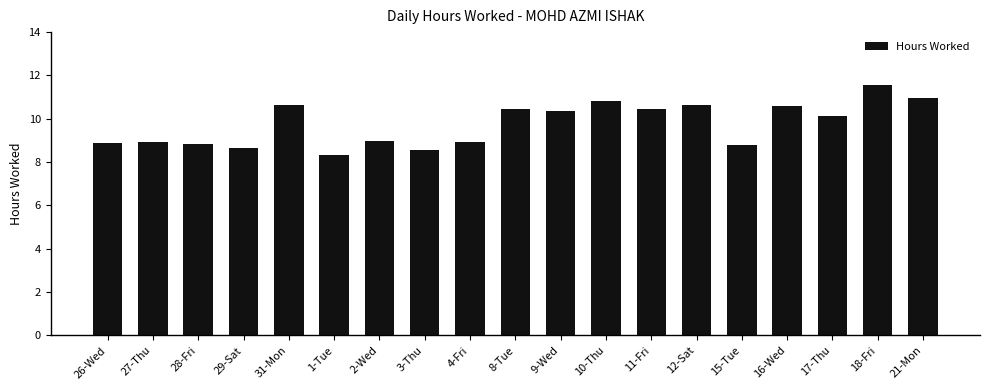

The chart shows a value of 9.0 at 2-Wed. True or false?

True